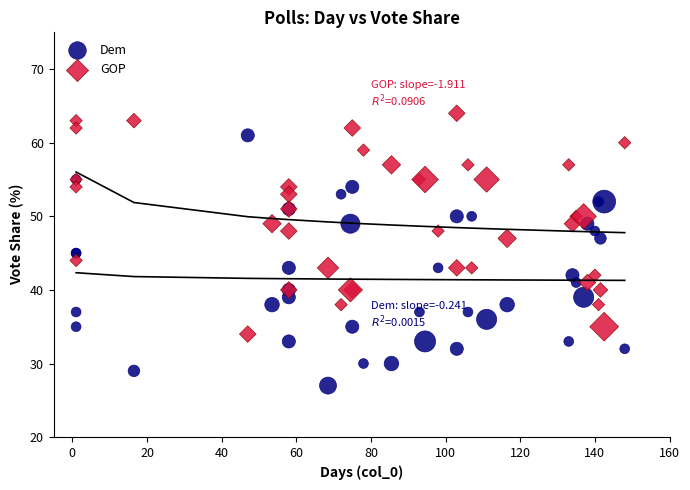

Which series contains the highest Y value?

GOP